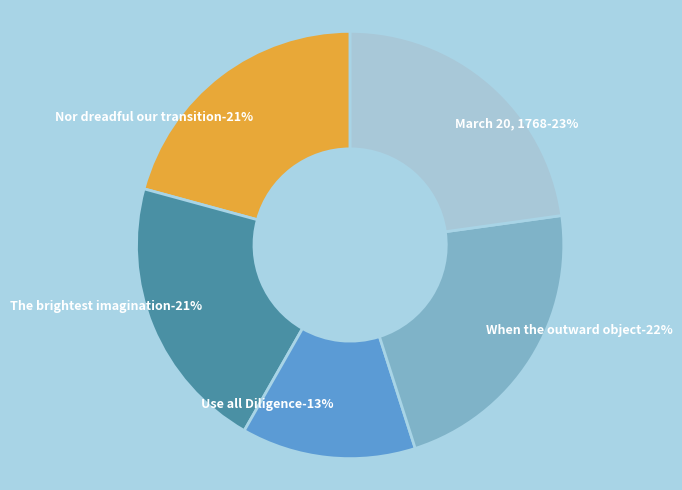

Combined, what portion of the pie is Nor dreadful our transition and March 20, 1768?

43.6%